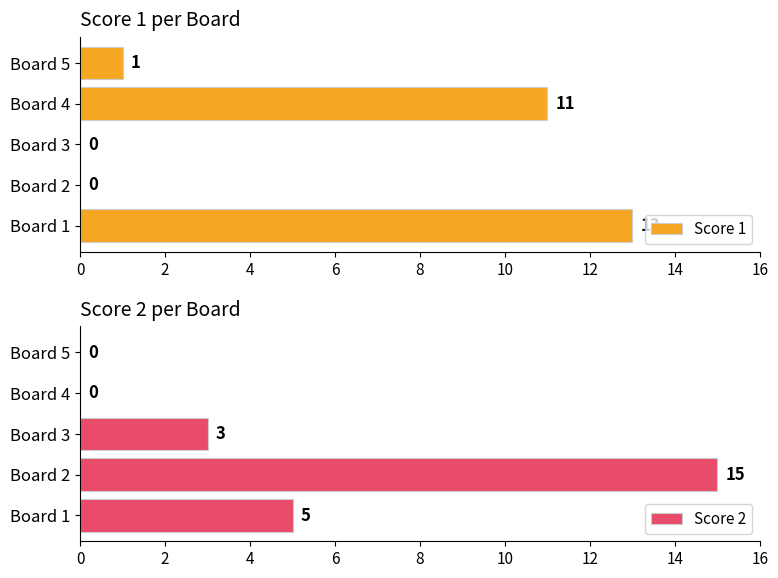

What is the sum of all Score 1 values?

25